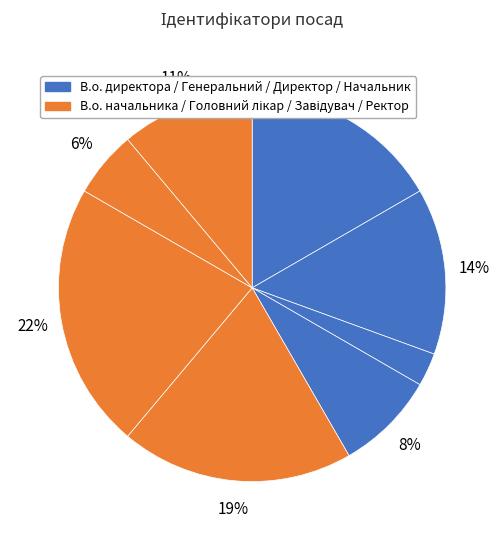

Is there a majority slice in this chart?

No